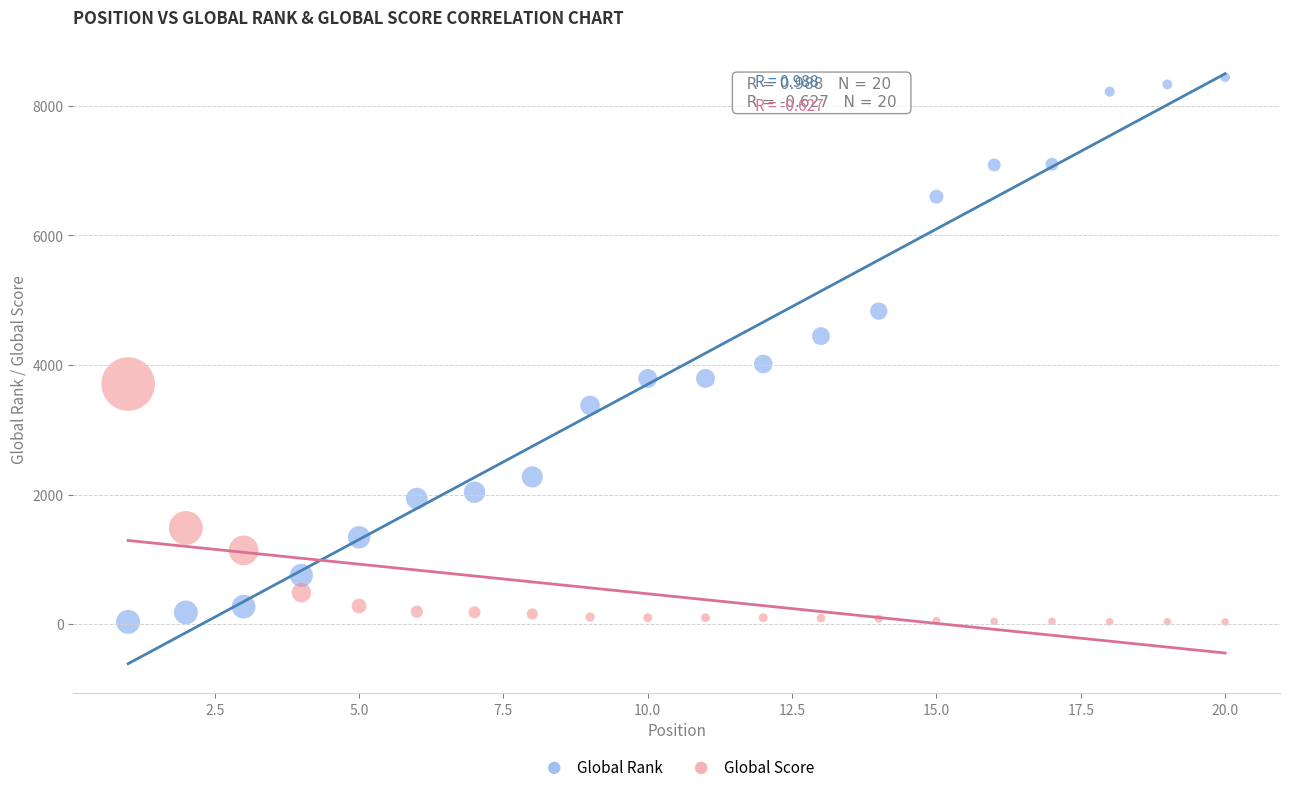

Which series reaches the maximum Y coordinate?

Global Rank